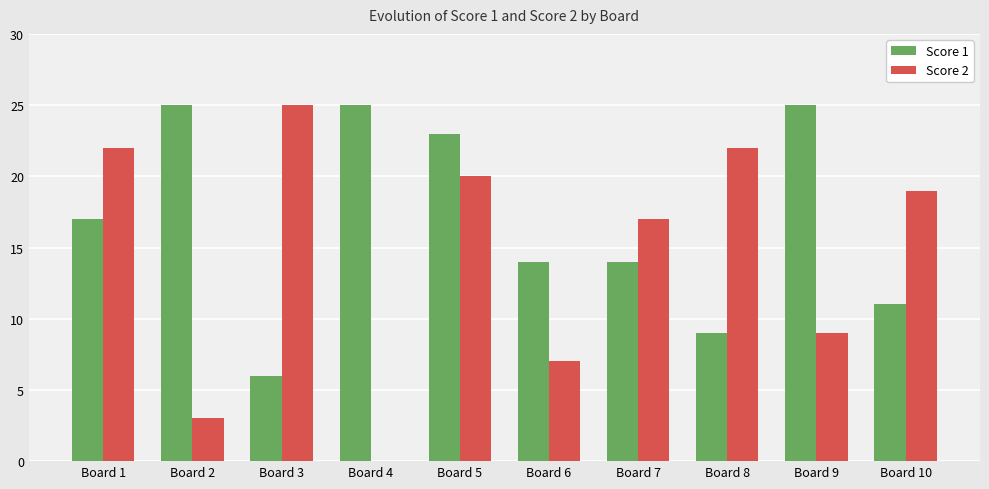

Is it true that Score 1 equals 6 at Board 5?

False